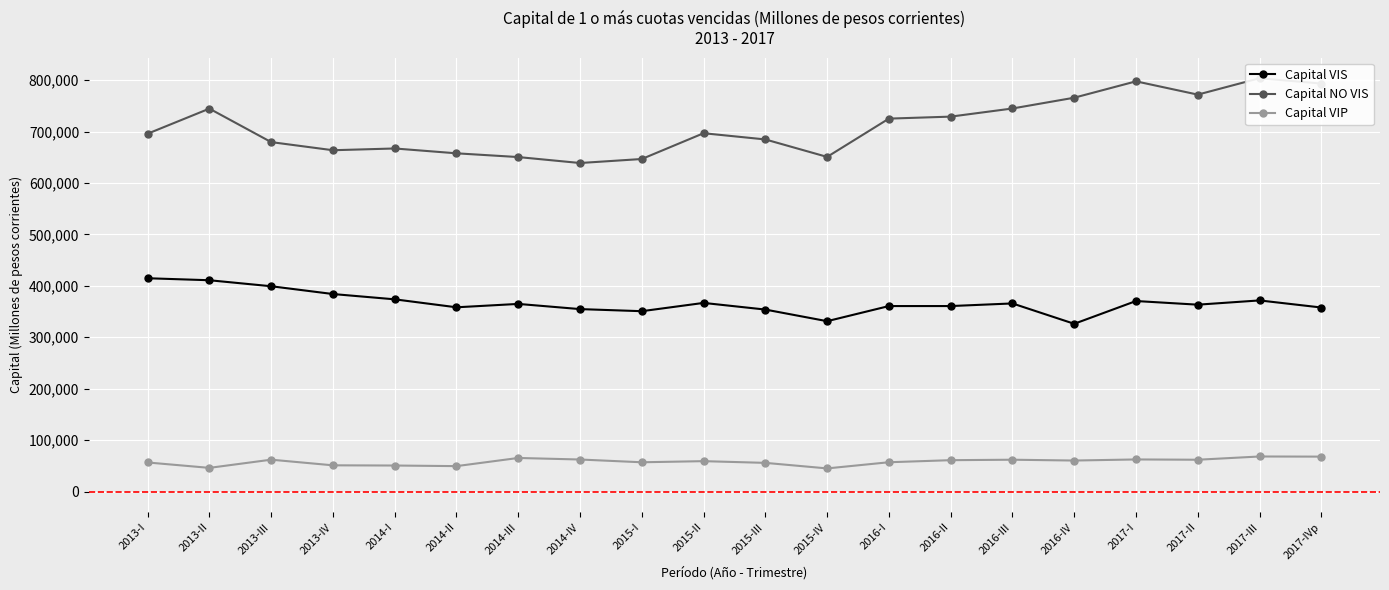

What is the maximum value shown in the chart?

803567.0